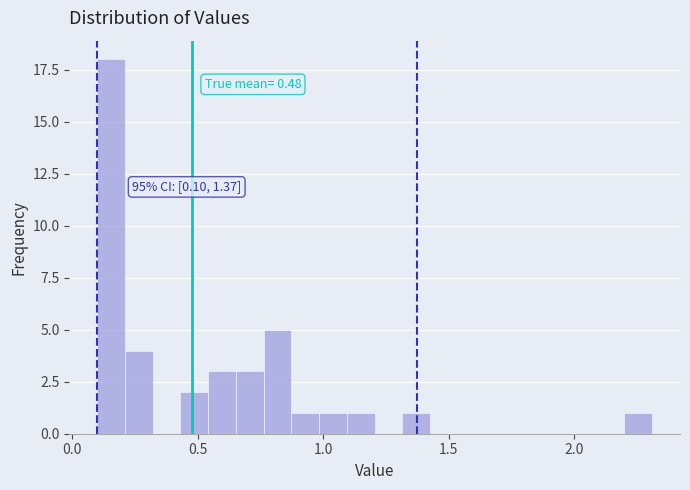

Read against the x-axis, roughly where is the centre of the tallest bar?

0.15